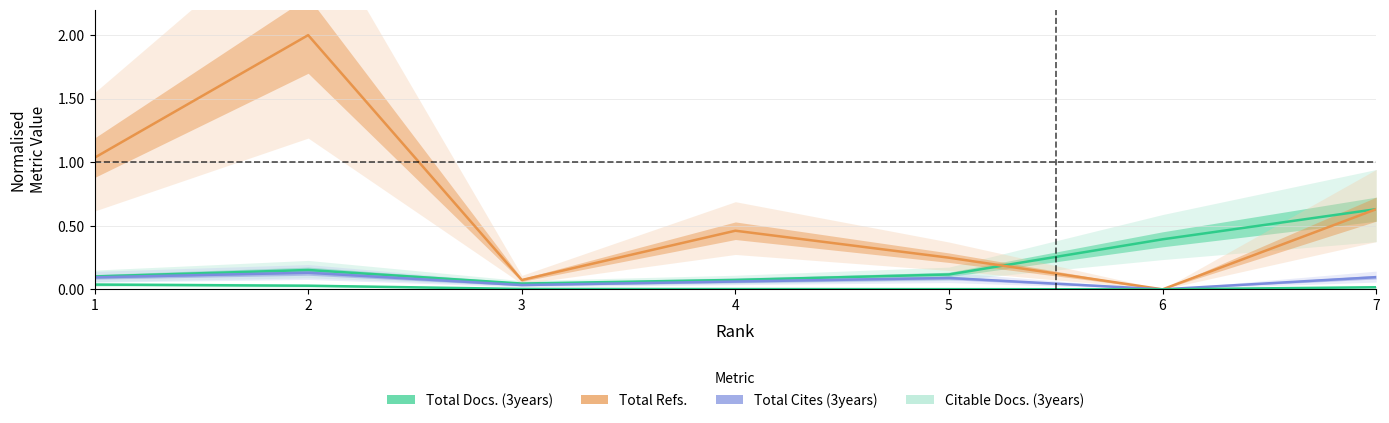

How many interior local peaks does the Total Docs. (3years) series have?

1